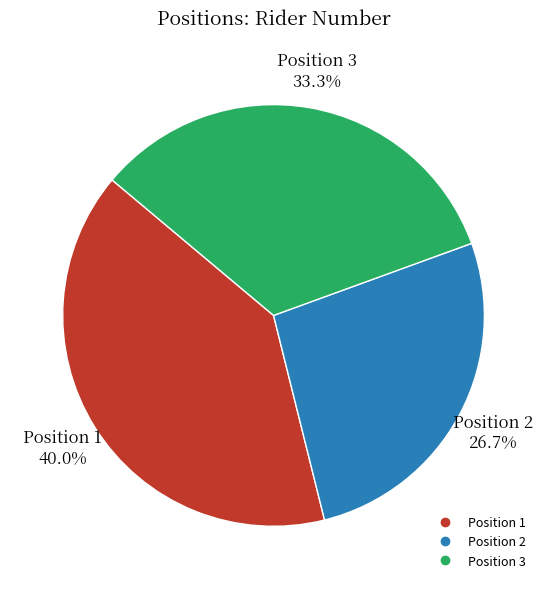

Does any single category account for the majority?

No